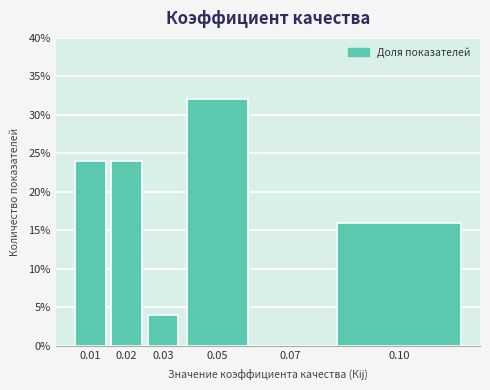

Reading left to right, extract all data points from this chart.

0.01=24	0.02=24	0.03=4	0.05=32	0.07=0	0.10=16